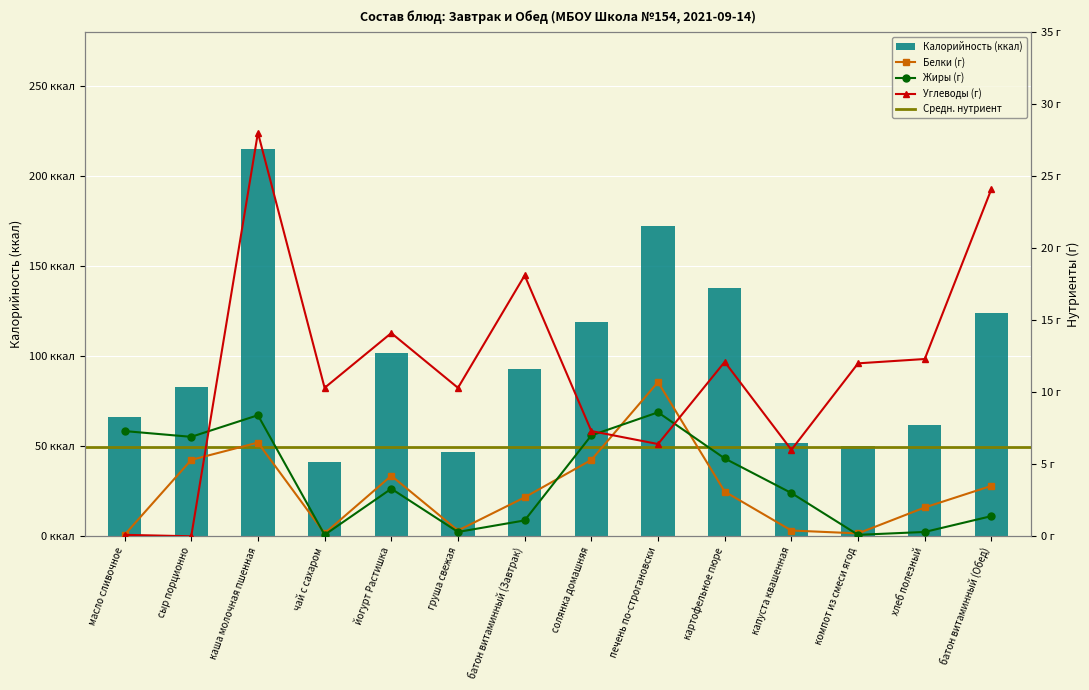

At which category is the sum across all series the highest?

каша молочная пшенная